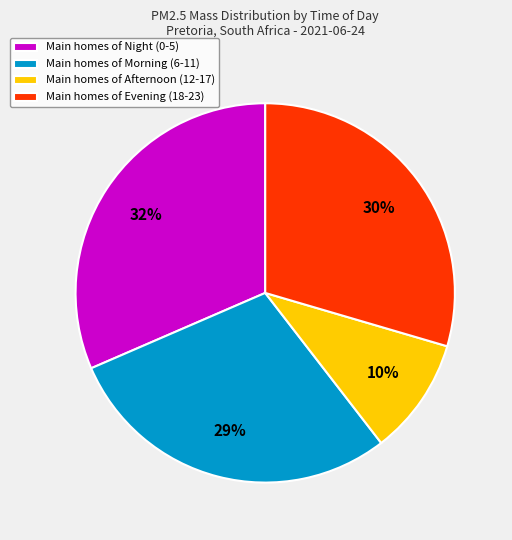

How many slices are in this pie chart?

4